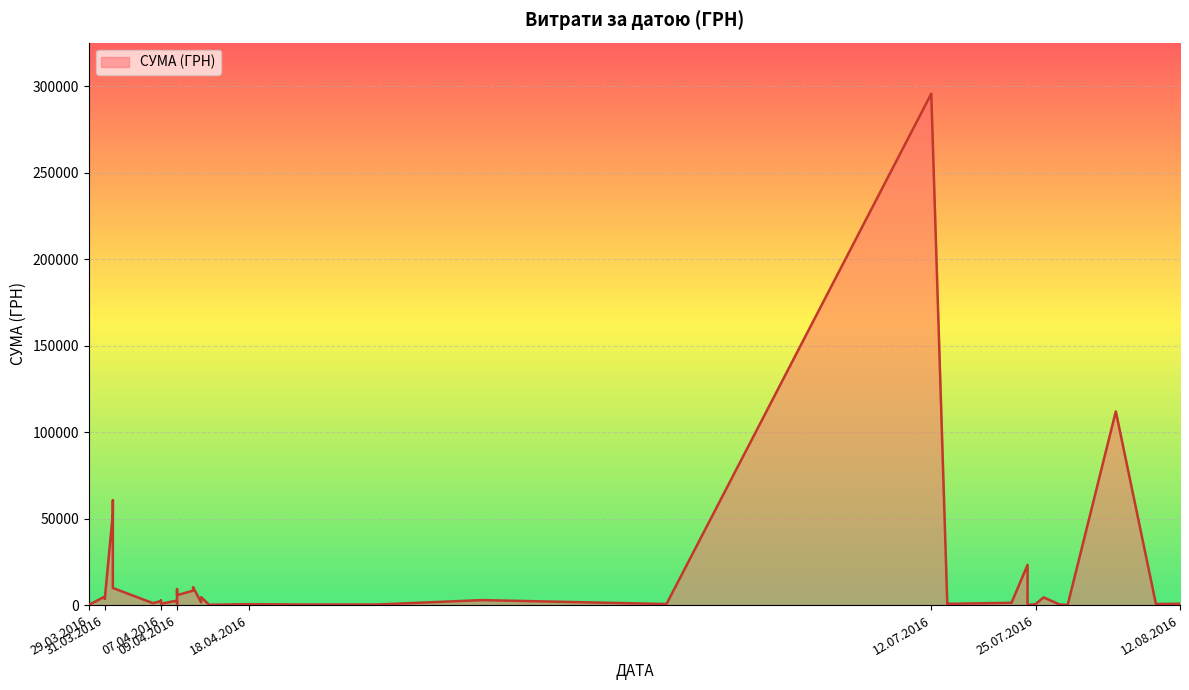

What is the maximum value shown in the chart?

295638.6